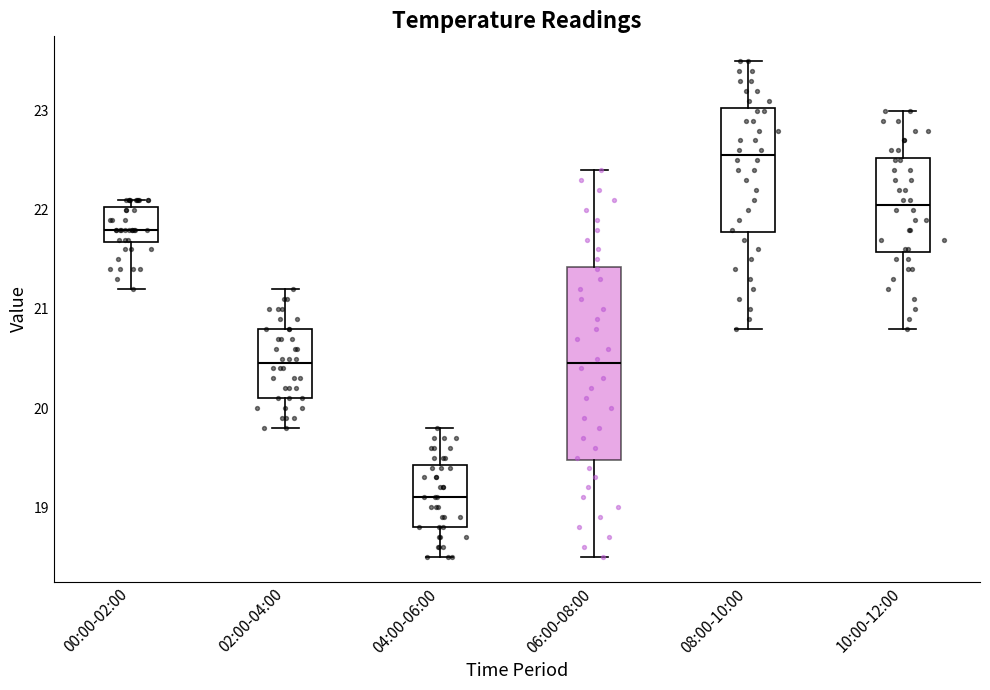

Which box's median line is the highest?

08:00-10:00